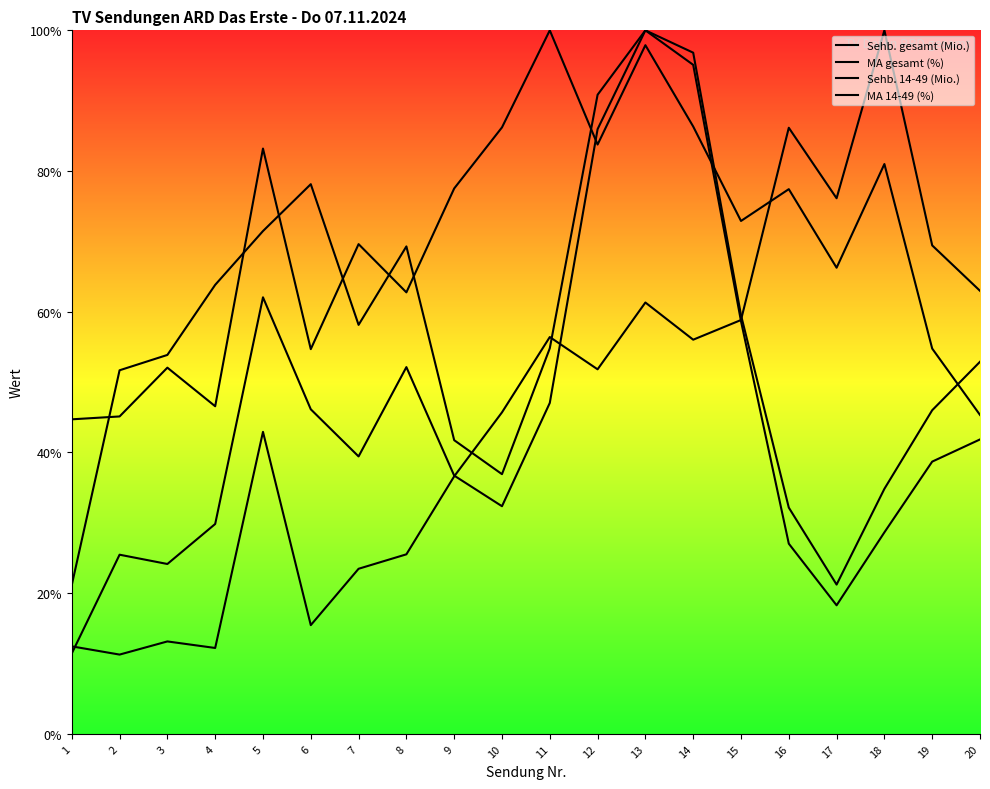

Reading left to right, extract all data points from this chart.

Sehb. gesamt (Mio.): 1=3.1	2=2.8	3=3.3	4=3.1	5=10.7	6=3.9	7=5.9	8=6.4	9=9.2	10=11.4	11=14.1	12=13.0	13=15.3	14=14.0	15=14.7	16=21.5	17=19.0	18=25.0	19=17.4	20=15.7
MA gesamt (%): 1=11.2	2=11.3	3=13.0	4=11.6	5=20.8	6=13.7	7=17.4	8=15.7	9=19.4	10=21.6	11=25.0	12=20.9	13=24.5	14=21.6	15=18.2	16=19.4	17=16.6	18=20.2	19=13.7	20=11.3
Sehb. 14-49 (Mio.): 1=2.9	2=6.4	3=6.0	4=7.5	5=15.5	6=11.5	7=9.9	8=13.0	9=9.2	10=8.1	11=11.8	12=21.5	13=25.0	14=24.2	15=14.9	16=8.0	17=5.3	18=8.7	19=11.5	20=13.2
MA 14-49 (%): 1=5.3	2=12.9	3=13.5	4=16.0	5=17.9	6=19.5	7=14.5	8=17.3	9=10.4	10=9.2	11=13.7	12=22.7	13=25.0	14=23.8	15=14.7	16=6.8	17=4.6	18=7.2	19=9.7	20=10.5